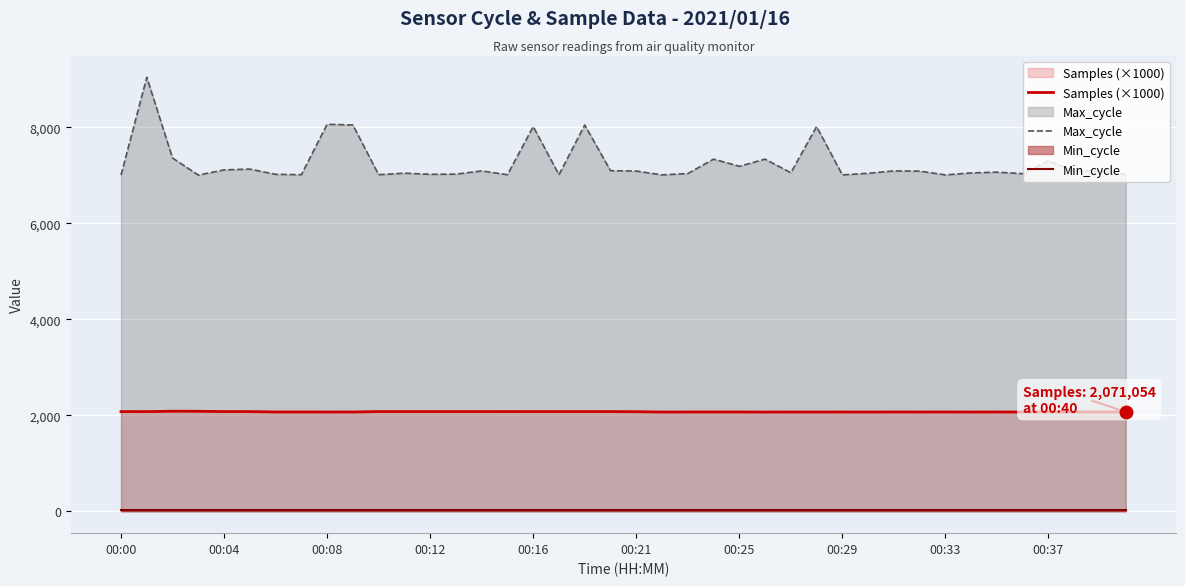

Is it true that Max_cycle equals 4264.4 at 30?

False